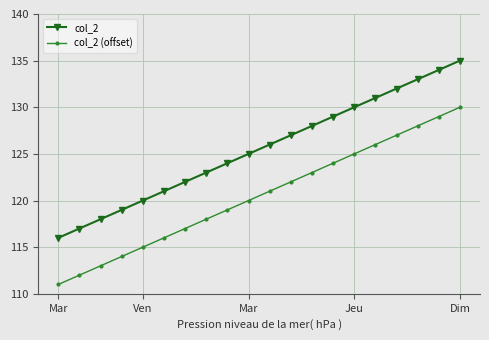

List the series in order of their peak value, lowest first.

col_2 (offset), col_2